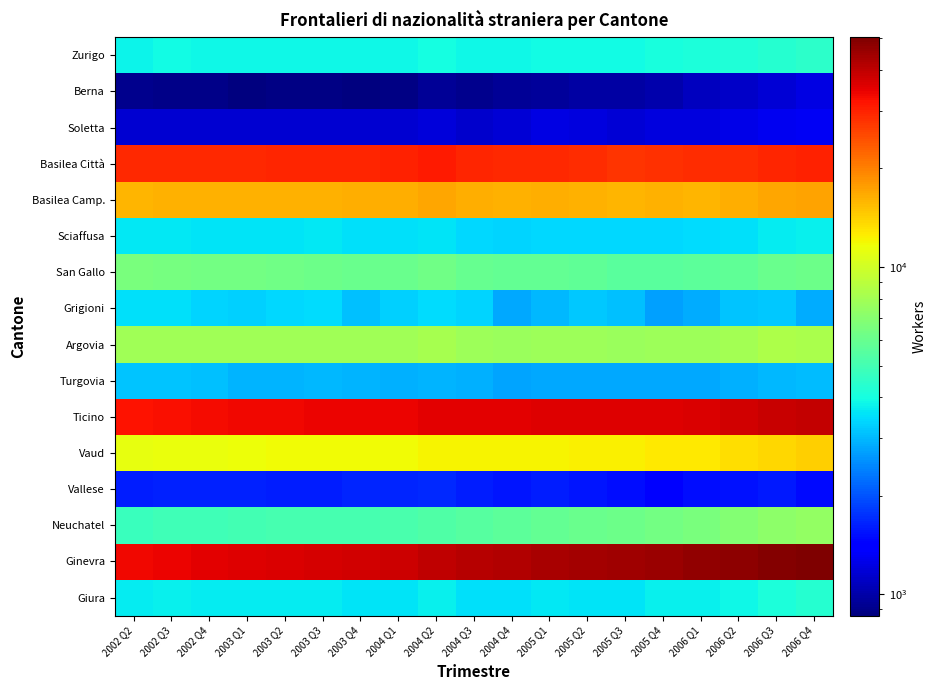

Reading left to right, list all the values displayed in this chart.

Zurigo: 2002 Q2=3827.8	2002 Q3=3910.6	2002 Q4=3894.2	2003 Q1=3887.1	2003 Q2=3851.6	2003 Q3=3842.8	2003 Q4=3857.9	2004 Q1=3872.7	2004 Q2=3964.3	2004 Q3=3877.3	2004 Q4=3866.0	2005 Q1=3955.1	2005 Q2=3932.8	2005 Q3=3913.4	2005 Q4=4037.9	2006 Q1=4090.8	2006 Q2=4190.7	2006 Q3=4331.0	2006 Q4=4447.9
Berna: 2002 Q2=912.8	2002 Q3=889.6	2002 Q4=891.3	2003 Q1=861.5	2003 Q2=886.1	2003 Q3=885.0	2003 Q4=864.8	2004 Q1=878.9	2004 Q2=941.3	2004 Q3=915.7	2004 Q4=933.3	2005 Q1=951.7	2005 Q2=987.1	2005 Q3=990.2	2005 Q4=1024.7	2006 Q1=1078.9	2006 Q2=1123.8	2006 Q3=1181.1	2006 Q4=1233.8
Soletta: 2002 Q2=1153.8	2002 Q3=1154.3	2002 Q4=1158.5	2003 Q1=1160.0	2003 Q2=1158.7	2003 Q3=1154.6	2003 Q4=1149.5	2004 Q1=1159.5	2004 Q2=1188.5	2004 Q3=1146.4	2004 Q4=1182.3	2005 Q1=1222.1	2005 Q2=1205.6	2005 Q3=1179.9	2005 Q4=1208.0	2006 Q1=1218.6	2006 Q2=1253.6	2006 Q3=1294.5	2006 Q4=1313.5
Basilea Città: 2002 Q2=29157.0	2002 Q3=29253.8	2002 Q4=29219.8	2003 Q1=29195.1	2003 Q2=29529.5	2003 Q3=29640.5	2003 Q4=29511.6	2004 Q1=29861.9	2004 Q2=30730.7	2004 Q3=29589.3	2004 Q4=29279.1	2005 Q1=29110.2	2005 Q2=28631.0	2005 Q3=27774.3	2005 Q4=28108.1	2006 Q1=28404.0	2006 Q2=28724.4	2006 Q3=29344.0	2006 Q4=29776.5
Basilea Camp.: 2002 Q2=15957.4	2002 Q3=16074.0	2002 Q4=16148.3	2003 Q1=16177.5	2003 Q2=16203.9	2003 Q3=16246.8	2003 Q4=16387.1	2004 Q1=16498.9	2004 Q2=16930.0	2004 Q3=16433.2	2004 Q4=16243.9	2005 Q1=16298.6	2005 Q2=16165.8	2005 Q3=16005.5	2005 Q4=16071.3	2006 Q1=15900.4	2006 Q2=16389.2	2006 Q3=16970.6	2006 Q4=17154.9
Sciaffusa: 2002 Q2=3609.7	2002 Q3=3598.9	2002 Q4=3567.7	2003 Q1=3548.7	2003 Q2=3577.2	2003 Q3=3626.8	2003 Q4=3505.9	2004 Q1=3505.9	2004 Q2=3548.2	2004 Q3=3418.2	2004 Q4=3358.2	2005 Q1=3418.3	2005 Q2=3403.9	2005 Q3=3386.0	2005 Q4=3424.3	2006 Q1=3434.5	2006 Q2=3519.2	2006 Q3=3658.5	2006 Q4=3749.4
San Gallo: 2002 Q2=6558.1	2002 Q3=6444.6	2002 Q4=6336.9	2003 Q1=6281.8	2003 Q2=6263.0	2003 Q3=6154.2	2003 Q4=6054.1	2004 Q1=6039.5	2004 Q2=6199.4	2004 Q3=5919.0	2004 Q4=5797.5	2005 Q1=5802.7	2005 Q2=5721.5	2005 Q3=5530.2	2005 Q4=5532.6	2006 Q1=5627.0	2006 Q2=5781.7	2006 Q3=5992.1	2006 Q4=6126.2
Grigioni: 2002 Q2=3509.7	2002 Q3=3506.4	2002 Q4=3326.4	2003 Q1=3286.9	2003 Q2=3391.7	2003 Q3=3444.9	2003 Q4=3074.4	2004 Q1=3283.0	2004 Q2=3447.4	2004 Q3=3349.9	2004 Q4=2834.4	2005 Q1=3020.1	2005 Q2=3206.8	2005 Q3=3114.1	2005 Q4=2744.7	2006 Q1=2864.5	2006 Q2=3142.2	2006 Q3=3189.8	2006 Q4=2879.8
Argovia: 2002 Q2=7955.5	2002 Q3=7950.0	2002 Q4=7874.4	2003 Q1=7897.0	2003 Q2=7880.6	2003 Q3=7907.2	2003 Q4=7843.8	2004 Q1=7919.2	2004 Q2=8124.7	2004 Q3=7790.8	2004 Q4=7700.2	2005 Q1=7807.1	2005 Q2=7737.7	2005 Q3=7607.4	2005 Q4=7717.1	2006 Q1=7810.8	2006 Q2=8042.5	2006 Q3=8352.0	2006 Q4=8281.6
Turgovia: 2002 Q2=3168.3	2002 Q3=3158.0	2002 Q4=3096.9	2003 Q1=2964.9	2003 Q2=2948.1	2003 Q3=3004.1	2003 Q4=2953.6	2004 Q1=2894.8	2004 Q2=2946.4	2004 Q3=2906.0	2004 Q4=2782.9	2005 Q1=2795.1	2005 Q2=2809.0	2005 Q3=2792.5	2005 Q4=2816.1	2006 Q1=2826.1	2006 Q2=2895.0	2006 Q3=3007.3	2006 Q4=3048.5
Ticino: 2002 Q2=32130.4	2002 Q3=32595.0	2002 Q4=32792.2	2003 Q1=33286.8	2003 Q2=33542.2	2003 Q3=33839.0	2003 Q4=33797.2	2004 Q1=34144.4	2004 Q2=35222.7	2004 Q3=35073.4	2004 Q4=35311.7	2005 Q1=35826.9	2005 Q2=35872.5	2005 Q3=35496.2	2005 Q4=35795.2	2006 Q1=36232.3	2006 Q2=37519.1	2006 Q3=38497.6	2006 Q4=39028.4
Vaud: 2002 Q2=11200.1	2002 Q3=11387.1	2002 Q4=11429.1	2003 Q1=11531.4	2003 Q2=11661.8	2003 Q3=11766.1	2003 Q4=11748.9	2004 Q1=11704.1	2004 Q2=12115.8	2004 Q3=12058.1	2004 Q4=12123.5	2005 Q1=12156.0	2005 Q2=12362.5	2005 Q3=12400.4	2005 Q4=12772.8	2006 Q1=12819.3	2006 Q2=13242.1	2006 Q3=13720.7	2006 Q4=14236.1
Vallese: 2002 Q2=1612.9	2002 Q3=1631.5	2002 Q4=1642.0	2003 Q1=1644.9	2003 Q2=1607.5	2003 Q3=1623.5	2003 Q4=1674.4	2004 Q1=1673.1	2004 Q2=1679.1	2004 Q3=1623.6	2004 Q4=1565.5	2005 Q1=1606.4	2005 Q2=1563.8	2005 Q3=1514.3	2005 Q4=1415.2	2006 Q1=1512.6	2006 Q2=1539.8	2006 Q3=1592.9	2006 Q4=1494.8
Neuchatel: 2002 Q2=4758.8	2002 Q3=4881.2	2002 Q4=4896.9	2003 Q1=4955.3	2003 Q2=5029.4	2003 Q3=5054.8	2003 Q4=5086.0	2004 Q1=5159.2	2004 Q2=5324.3	2004 Q3=5521.1	2004 Q4=5673.6	2005 Q1=5861.7	2005 Q2=6015.3	2005 Q3=6134.2	2005 Q4=6293.1	2006 Q1=6507.6	2006 Q2=6869.3	2006 Q3=7173.3	2006 Q4=7465.9
Ginevra: 2002 Q2=33302.2	2002 Q3=34301.9	2002 Q4=35078.9	2003 Q1=35836.1	2003 Q2=36335.5	2003 Q3=36980.5	2003 Q4=37563.8	2004 Q1=38072.4	2004 Q2=39887.0	2004 Q3=40936.6	2004 Q4=41795.2	2005 Q1=43018.8	2005 Q2=43757.5	2005 Q3=44309.4	2005 Q4=45655.5	2006 Q1=47017.2	2006 Q2=47759.7	2006 Q3=49262.0	2006 Q4=50256.7
Giura: 2002 Q2=3710.9	2002 Q3=3742.4	2002 Q4=3710.3	2003 Q1=3695.8	2003 Q2=3669.7	2003 Q3=3672.9	2003 Q4=3597.6	2004 Q1=3570.8	2004 Q2=3714.8	2004 Q3=3523.9	2004 Q4=3516.3	2005 Q1=3606.8	2005 Q2=3589.0	2005 Q3=3579.7	2005 Q4=3717.8	2006 Q1=3766.3	2006 Q2=3863.9	2006 Q3=4146.6	2006 Q4=4300.4